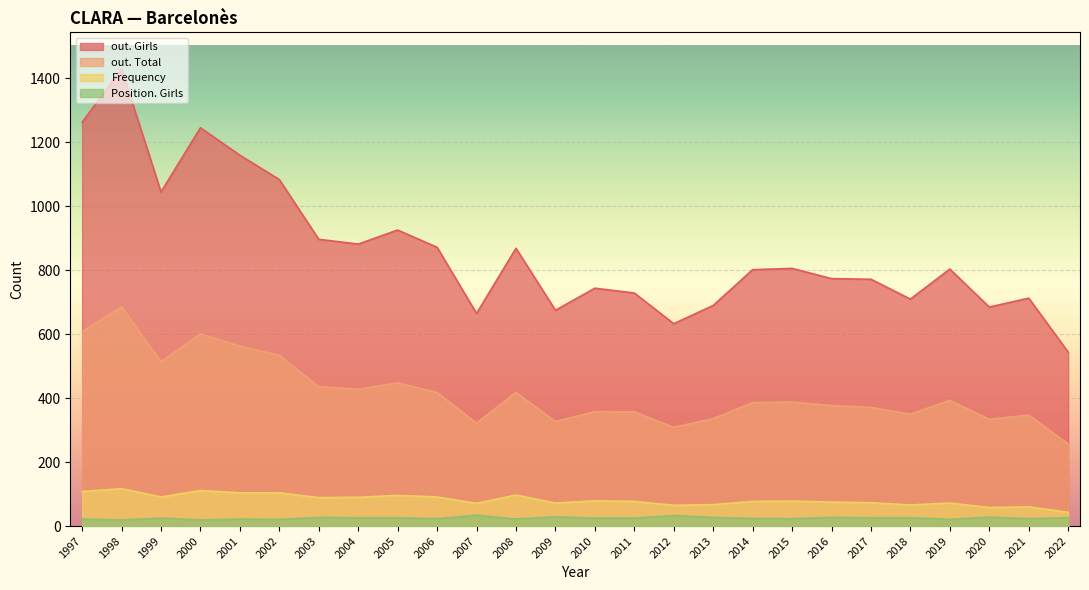

How many data points in Position. Girls are above 25?

12